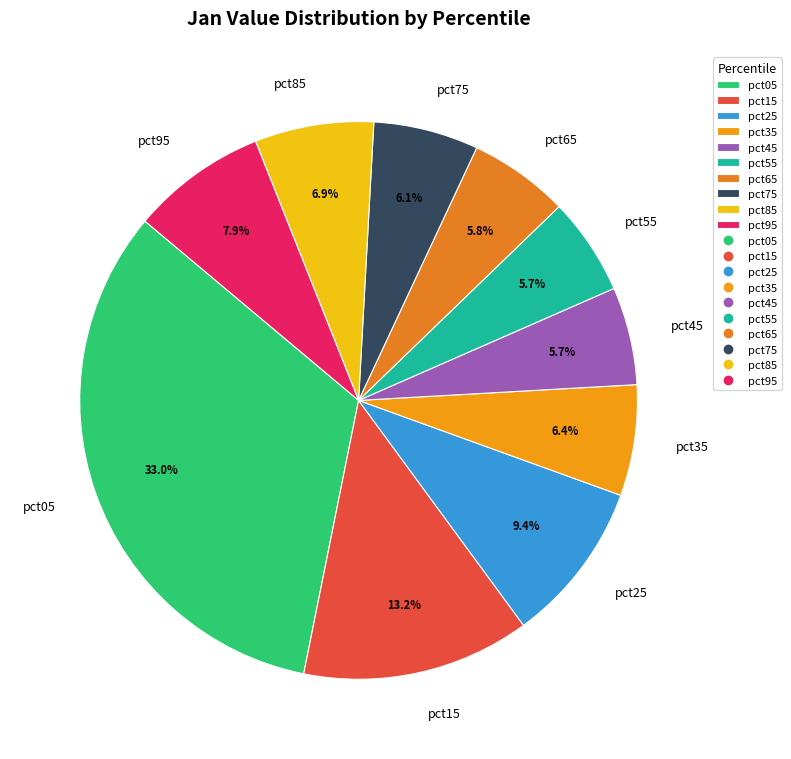

The pct85 slice represents 1% of the pie. True or false?

False